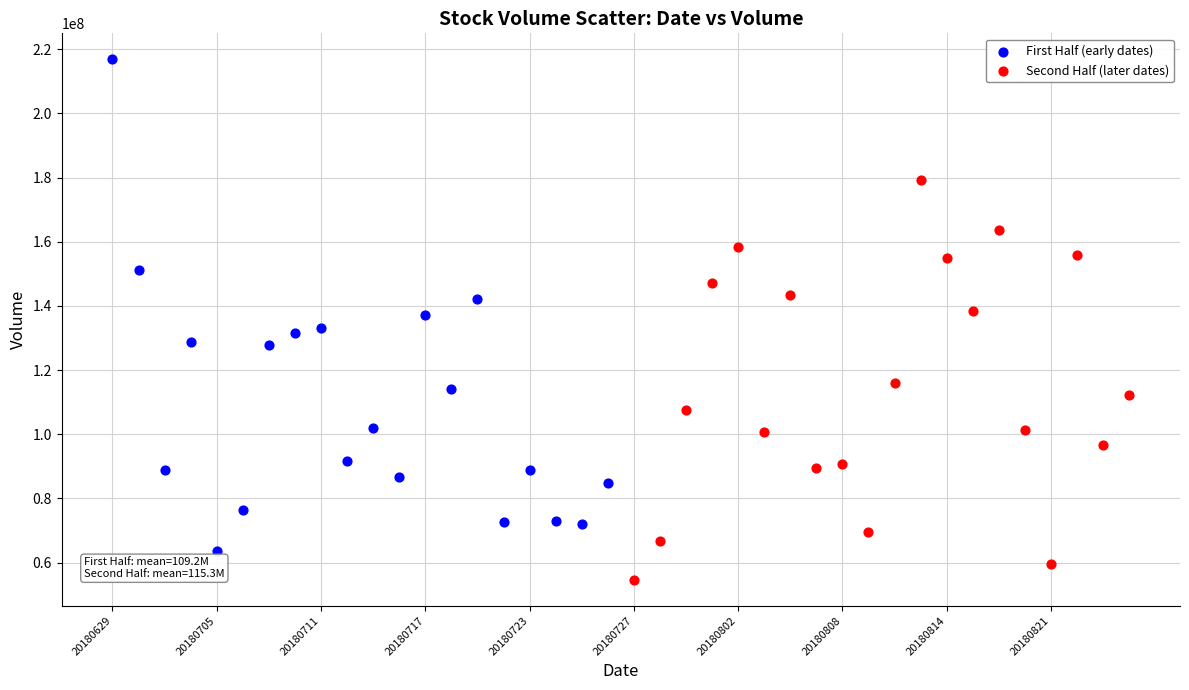

Which series contains the lowest Y value?

Second Half (later dates)